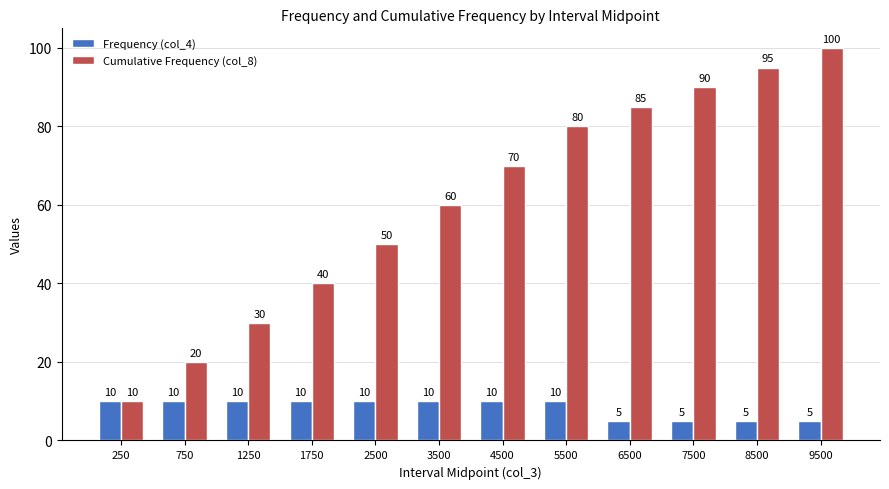

What is the sum of all Frequency (col_4) values?

100